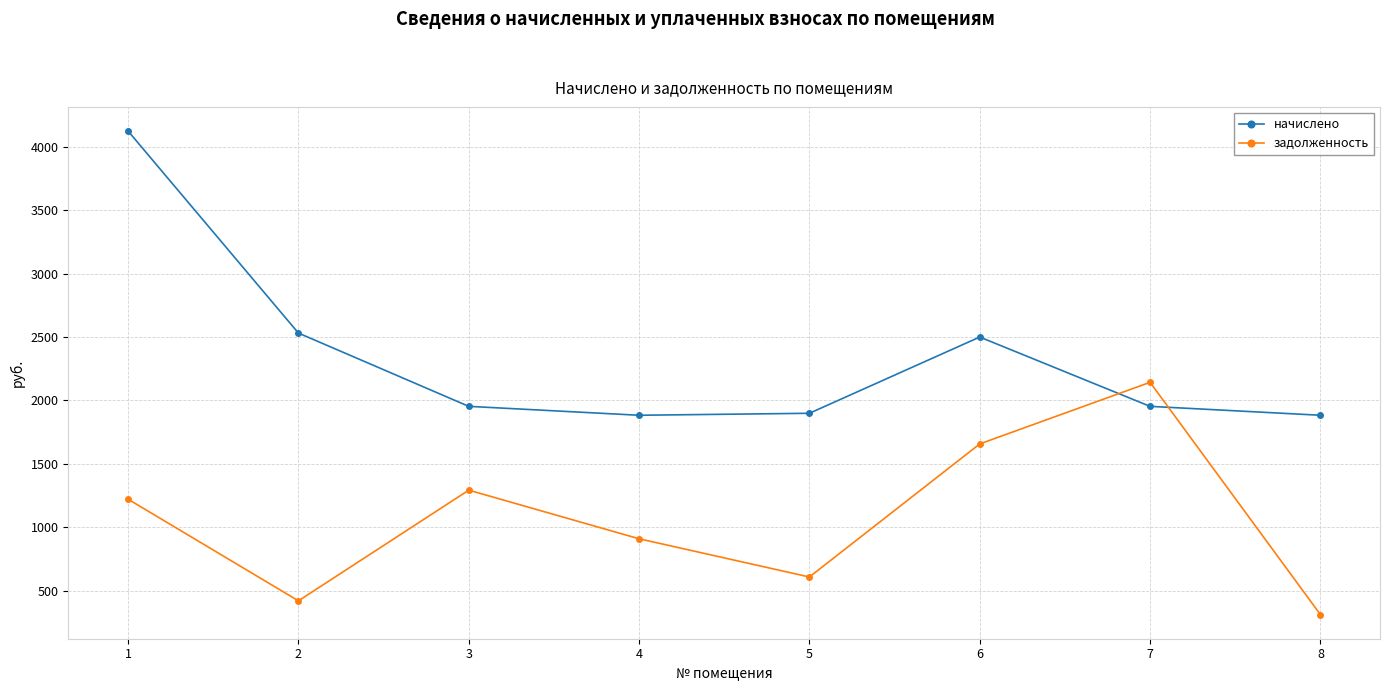

In задолженность, how many points are higher than both neighbors (excluding endpoints)?

2